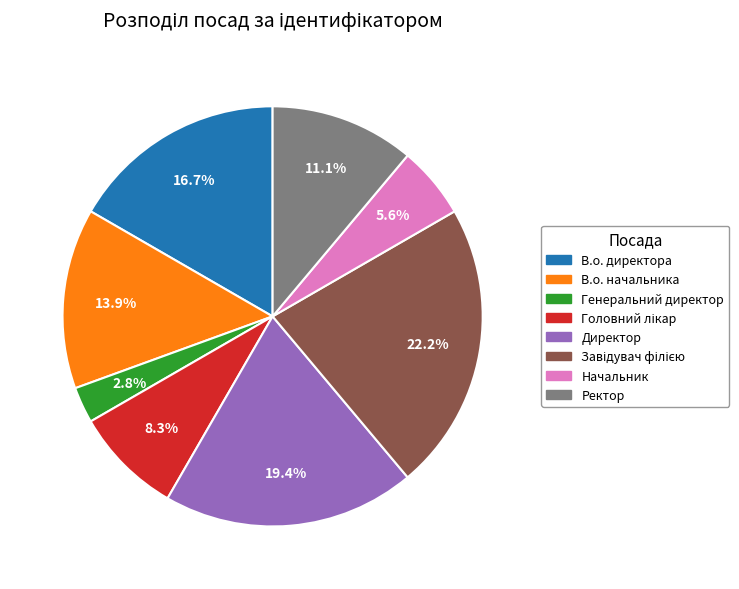

To the nearest percent, what is the average slice percentage?

12%